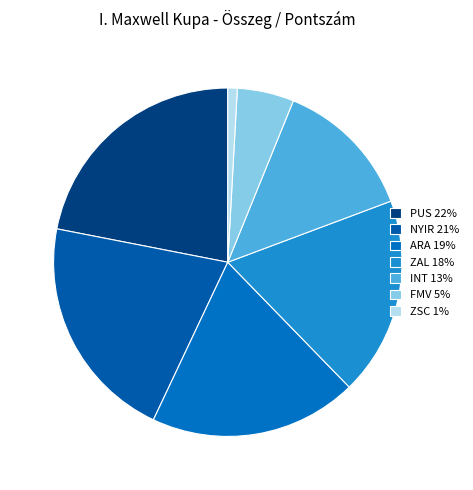

To the nearest percent, what portion does ARA represent?

19%